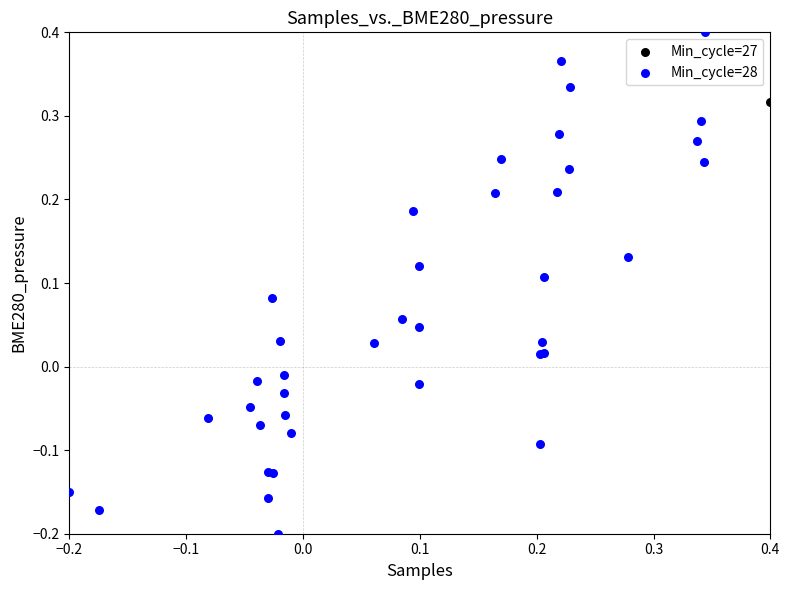

What are all the series names shown in the legend?

Min_cycle=27, Min_cycle=28